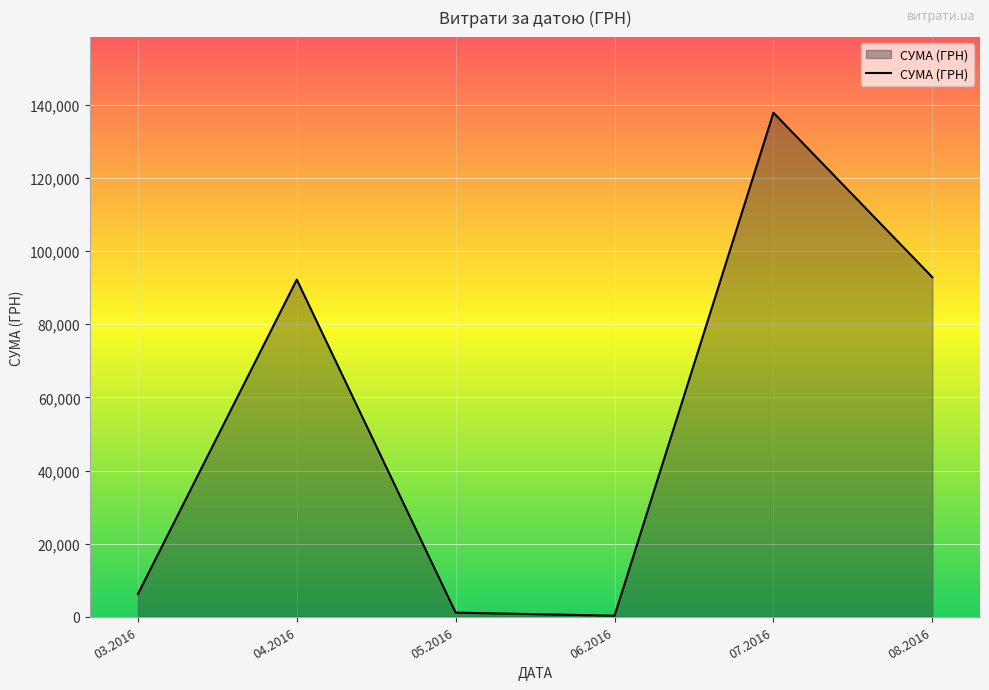

What value does the data have at 06.2016?

300.0